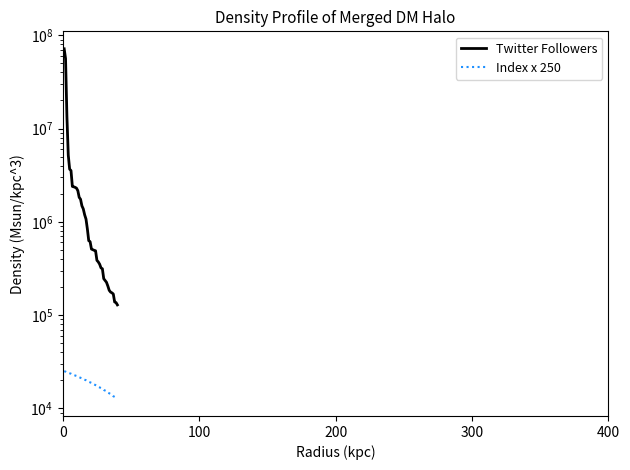

True or false: Twitter Followers and Index x 250 cross at least once.

False